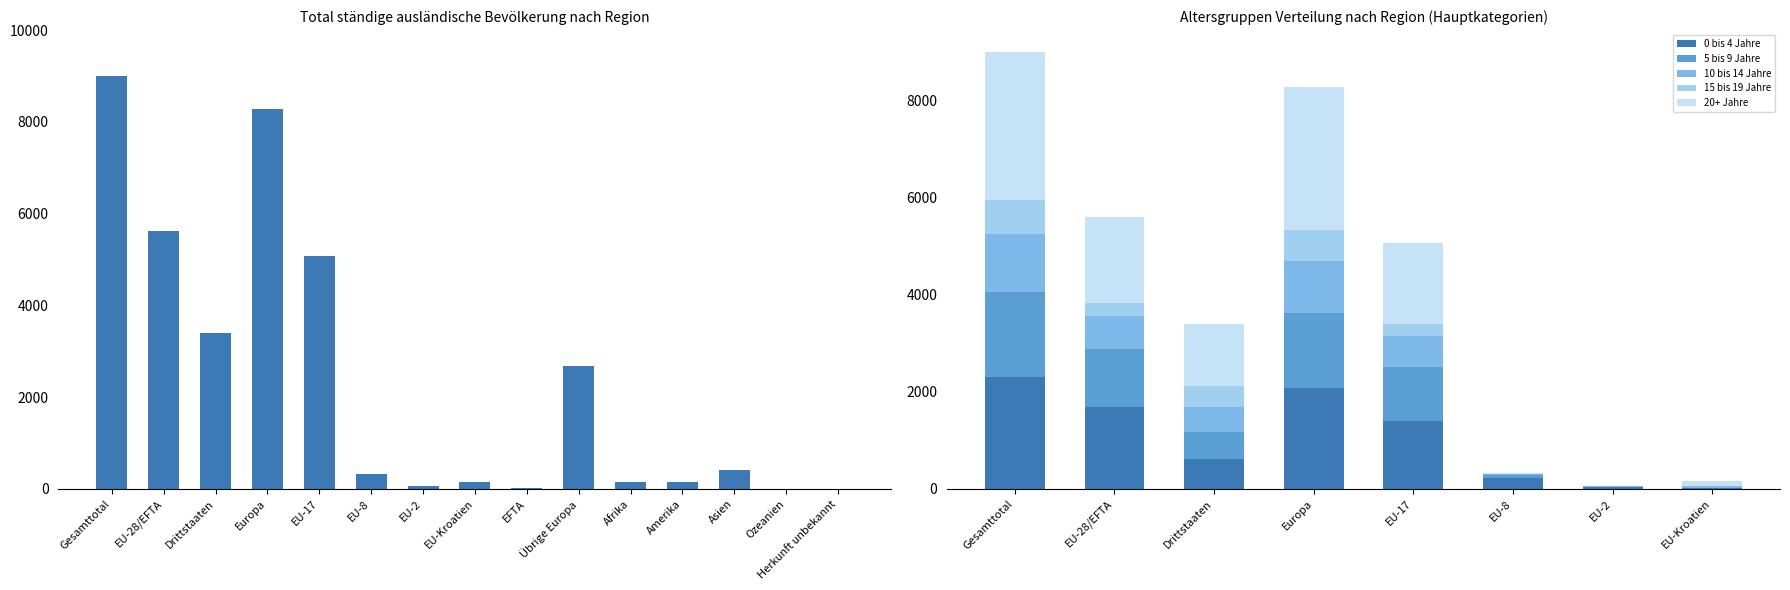

What is the maximum value for 10 bis 14 Jahre?

1191